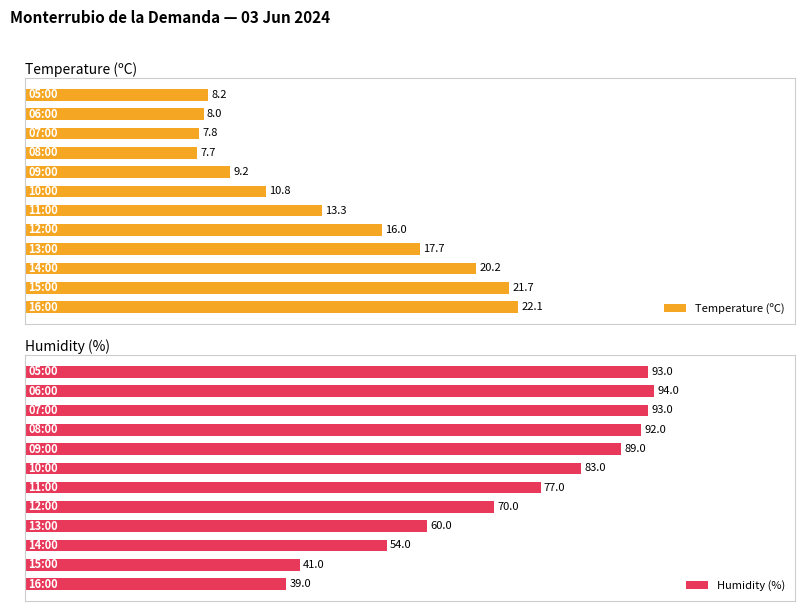

List the series in order of their overall mean, lowest first.

Temperature (ºC), Humidity (%)